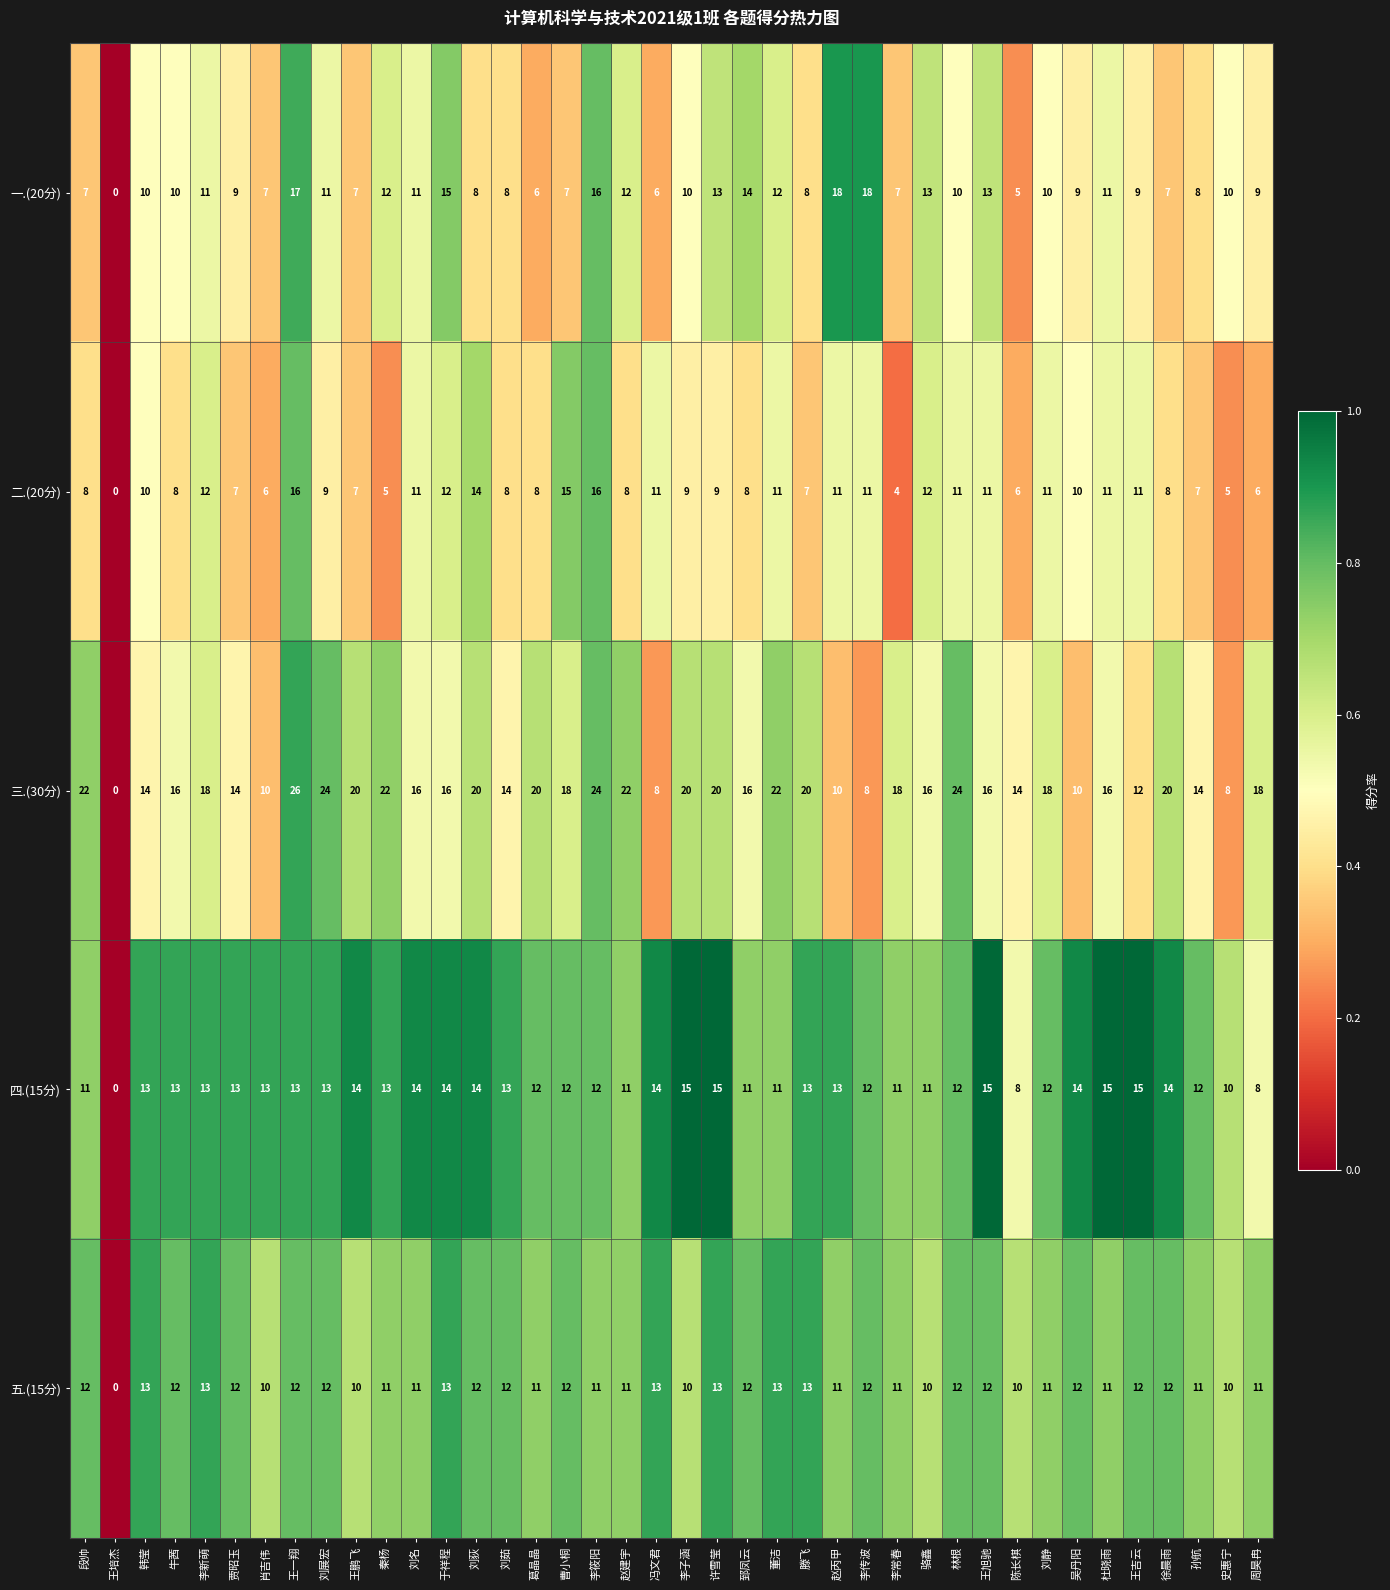

What is the sum of all 二.(20分) values?

370